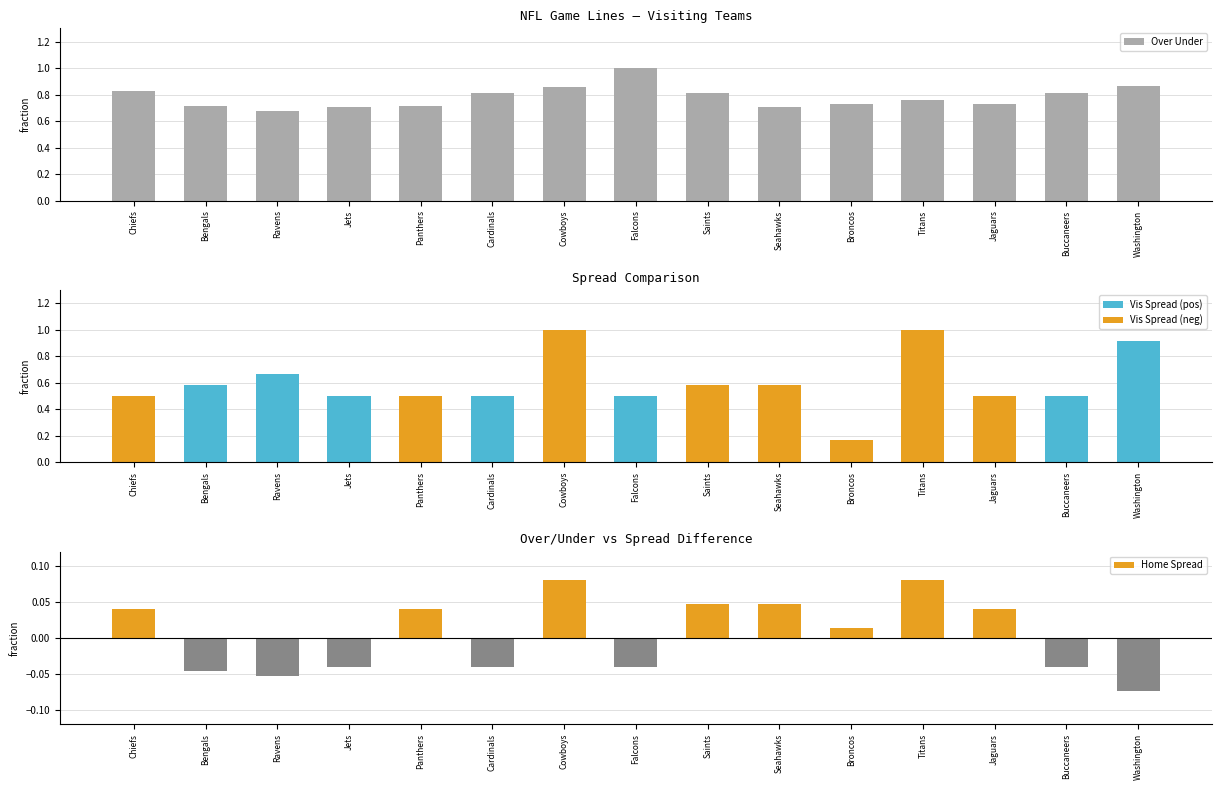

Which has a higher value, Broncos or Ravens?

Broncos